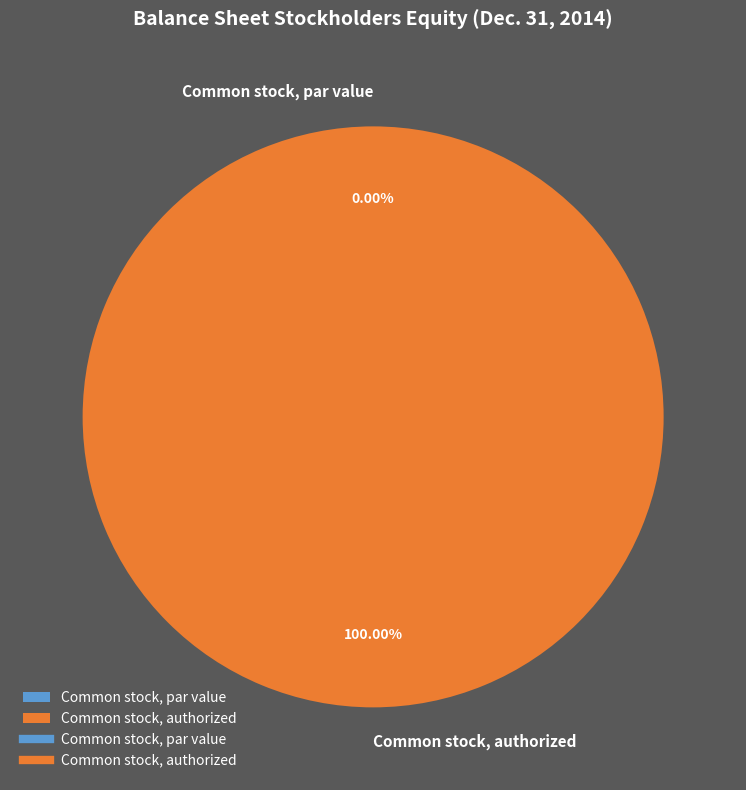

What portion of the pie excludes Common stock, par value?

100.0%